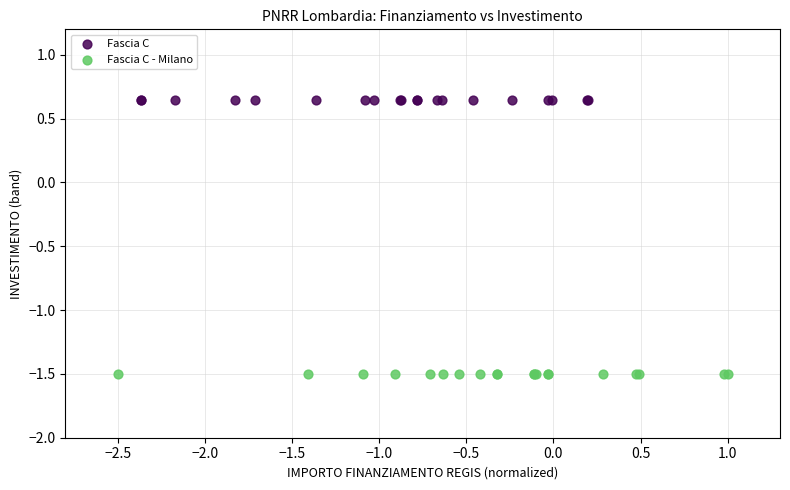

Which series contains the highest Y value?

Fascia C